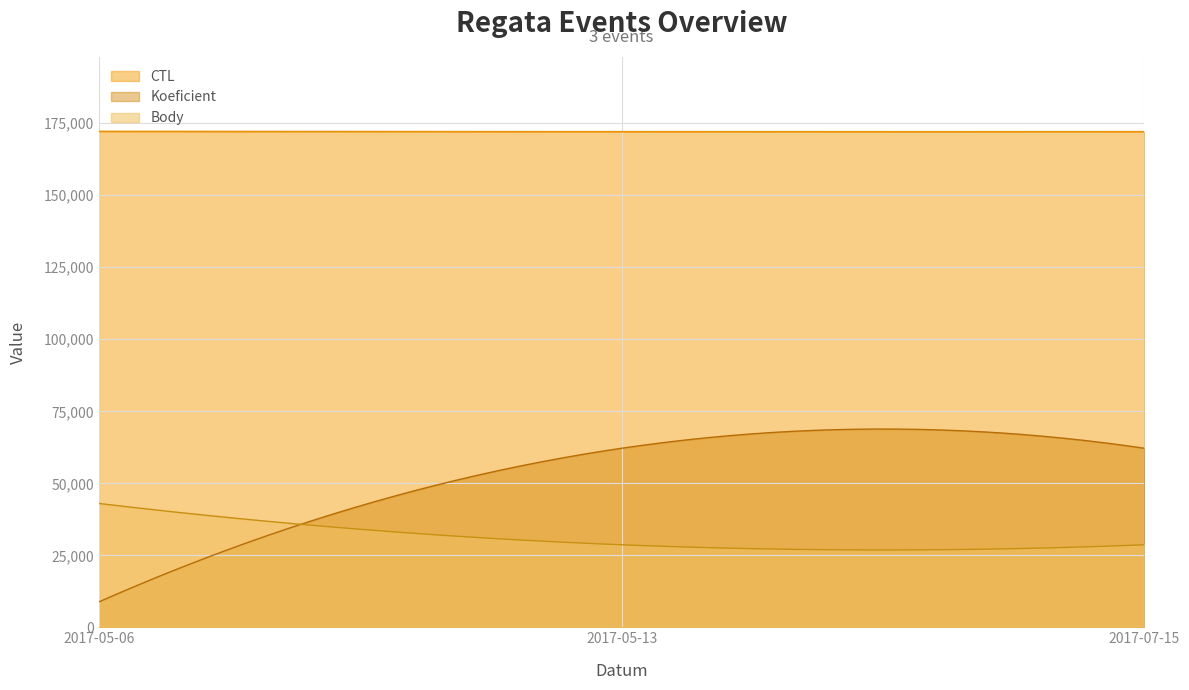

What is the highest value of the CTL series?

172115.0